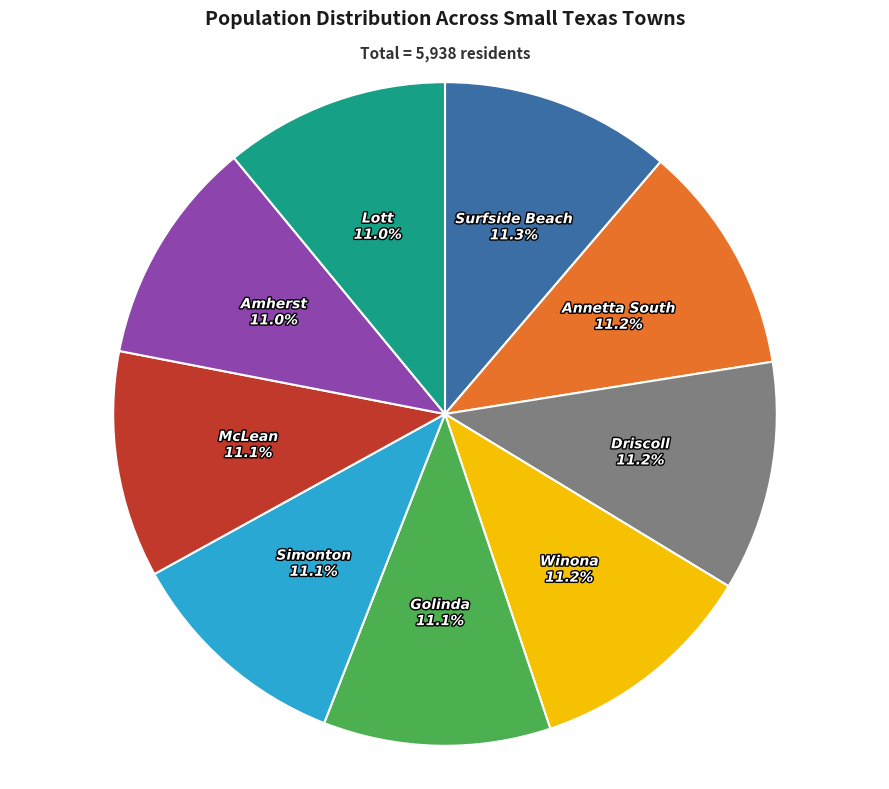

What is the ratio of the value at Lott to the value at Driscoll?

1.0